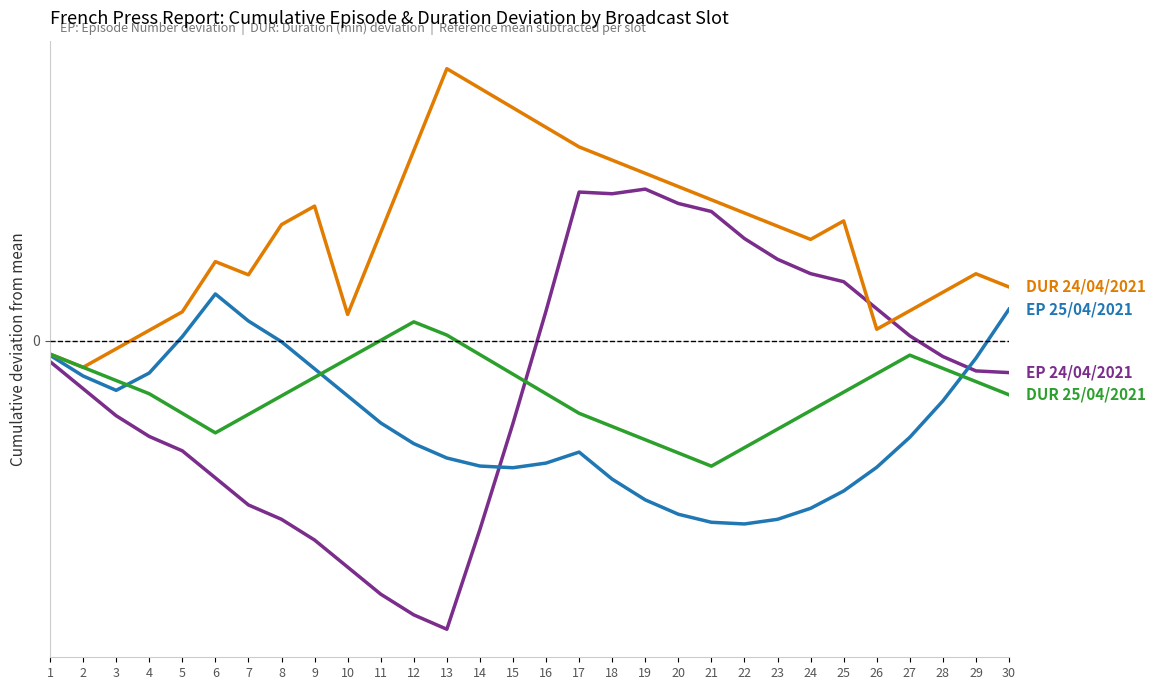

Does the chart display data point markers on the line(s)?

No